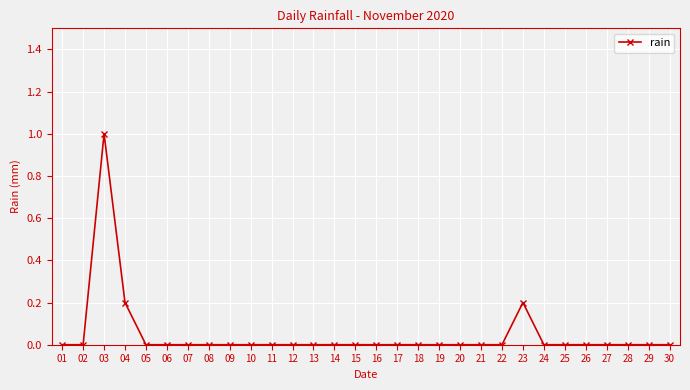

What is the sum of all values?

1.4